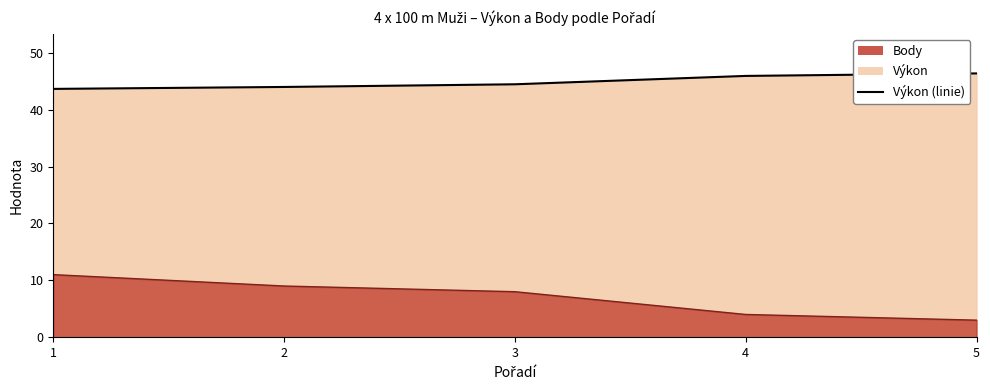

How many values in the Body series exceed 8?

2